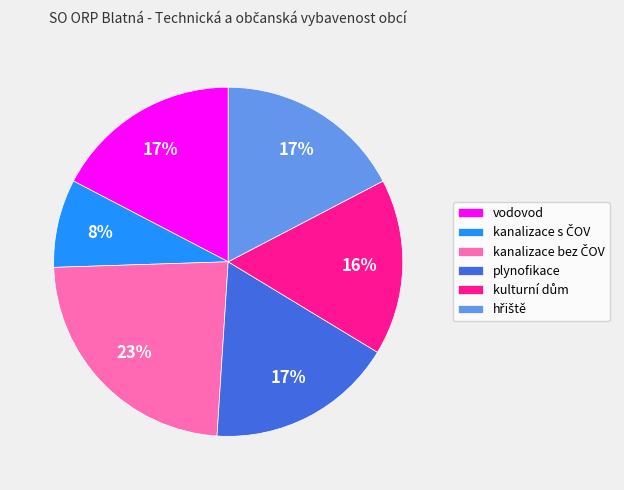

To the nearest percent, what is the average slice percentage?

17%